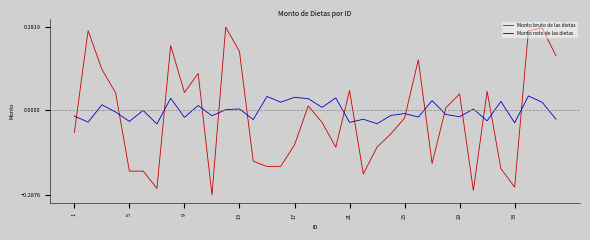

Does the chart have visible grid lines?

No